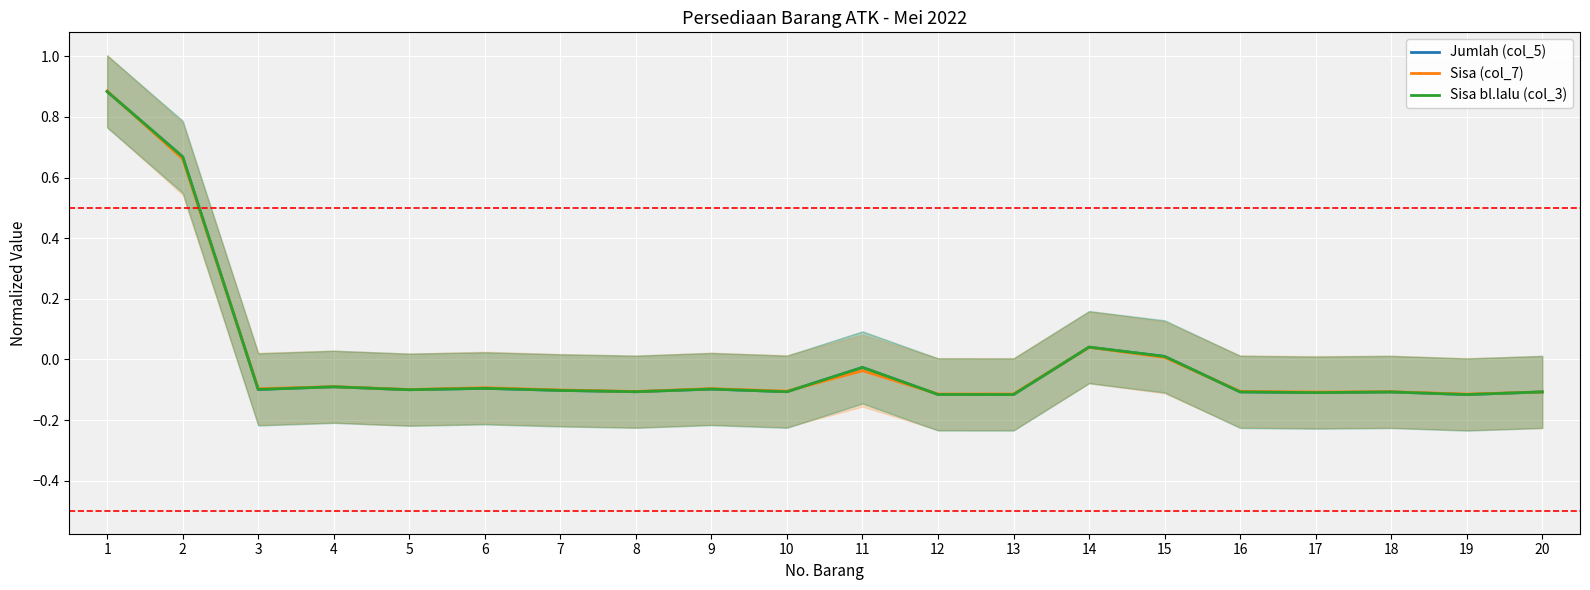

True or false: Sisa bl.lalu (col_3) and Jumlah (col_5) intersect in this chart.

False